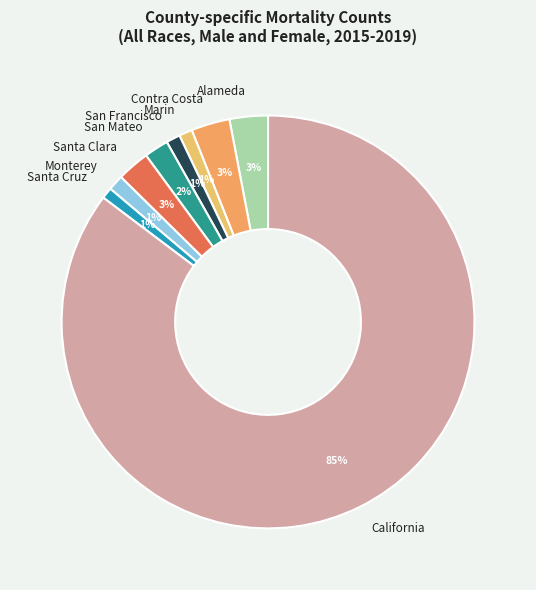

Between Santa Cruz and Alameda, which is larger?

Alameda